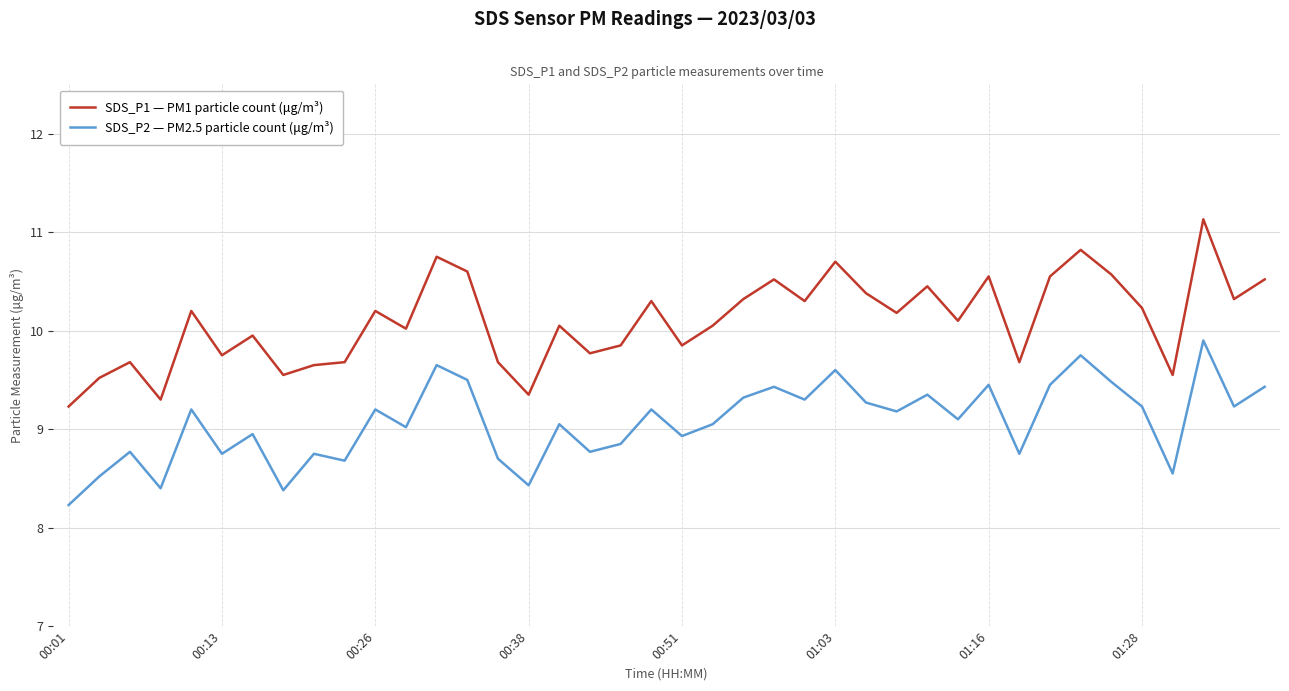

True or false: SDS_P2 — PM2.5 particle count (μg/m³) has more than 0 interior local peaks.

True